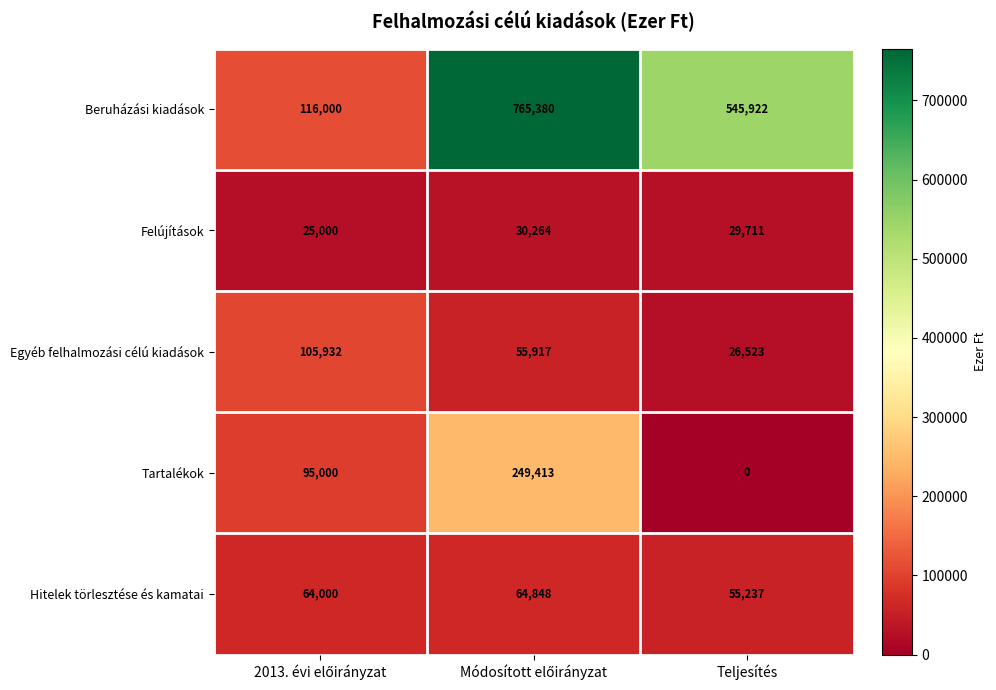

Count the number of data series in this chart.

5